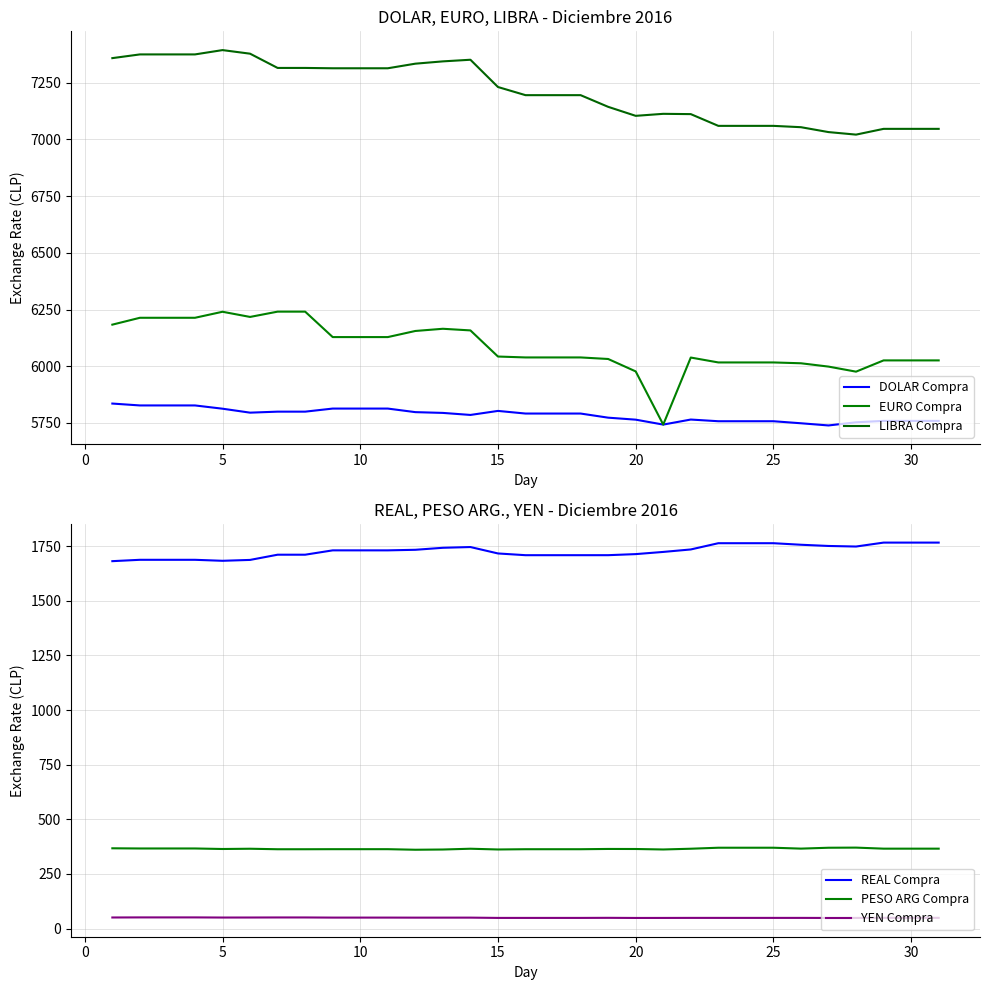

What is the maximum value shown in the chart?

7393.5